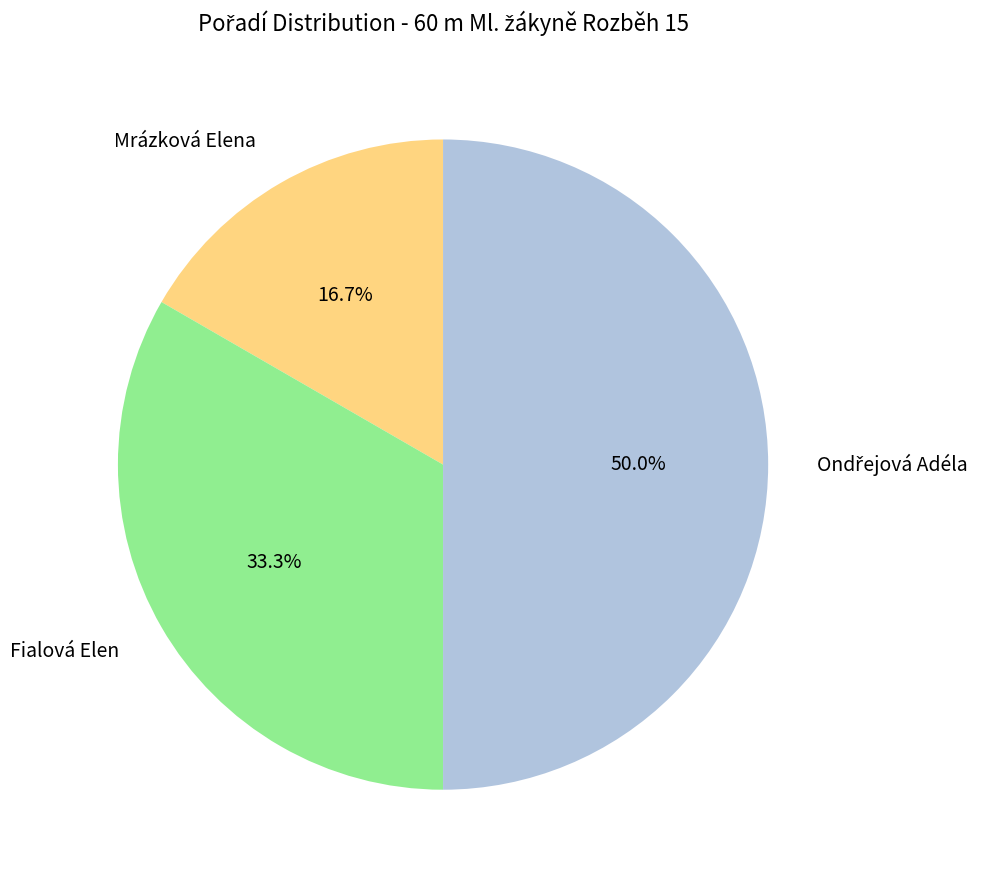

Is it true that Fialová Elen is 33% of the pie?

True